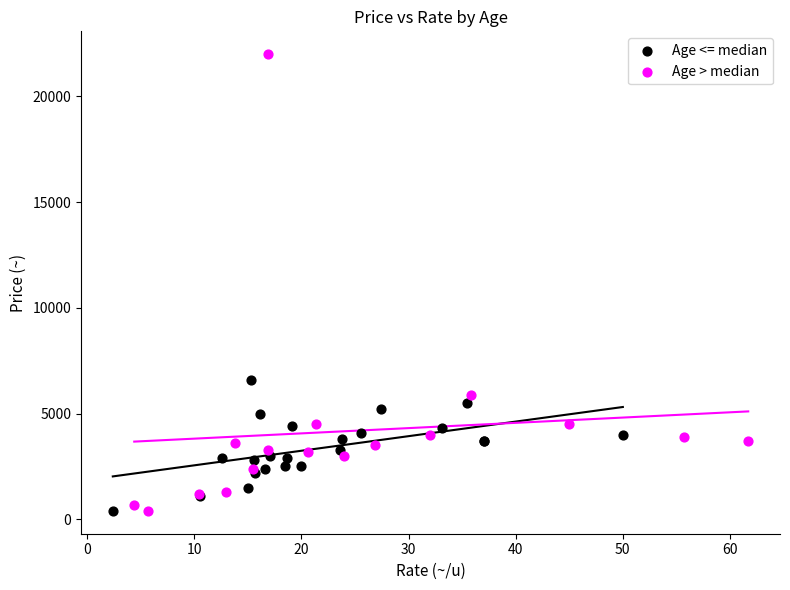

What are all the series names shown in the legend?

Age <= median, Age > median